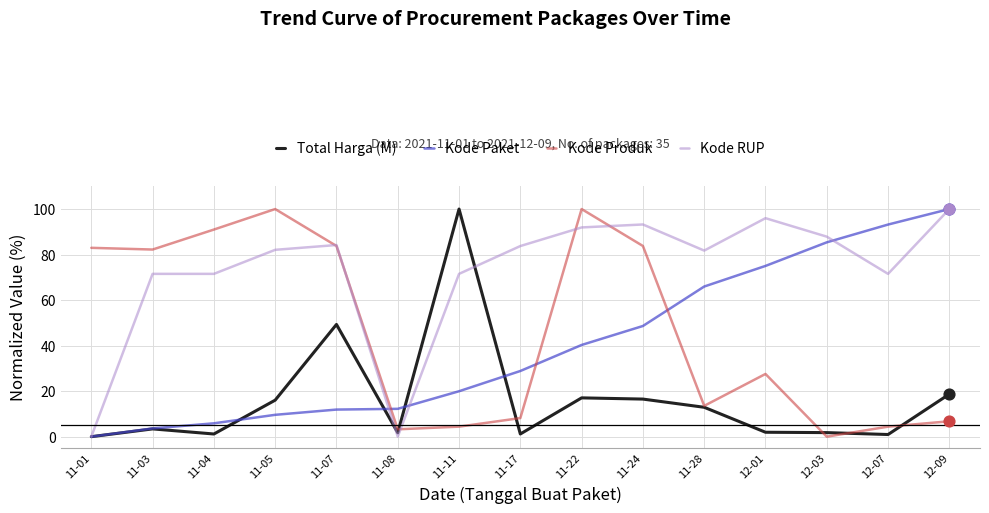

What is the spread (max minus min) of values at 11-03?

78.8